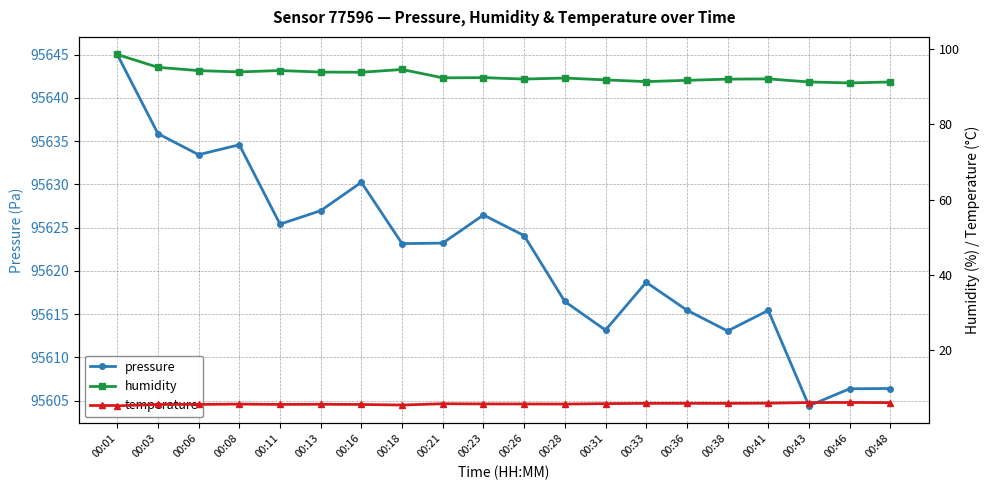

What is the sum of all temperature values?

111.8